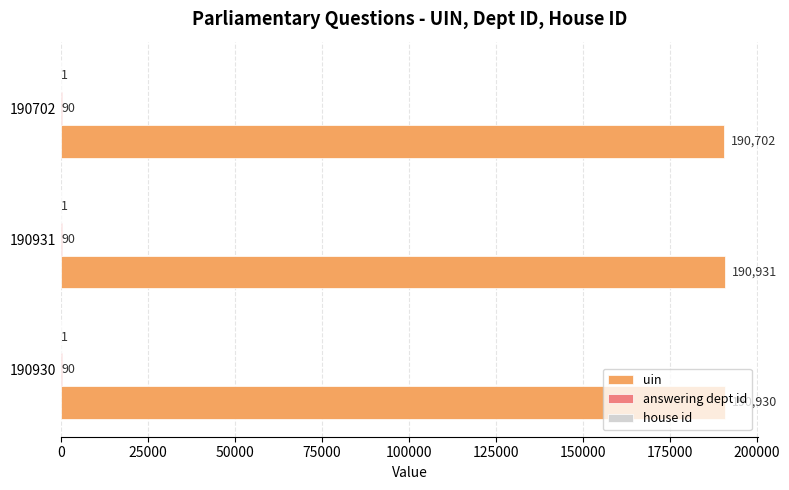

Between 190931 and 190702, which series saw the biggest shift?

uin